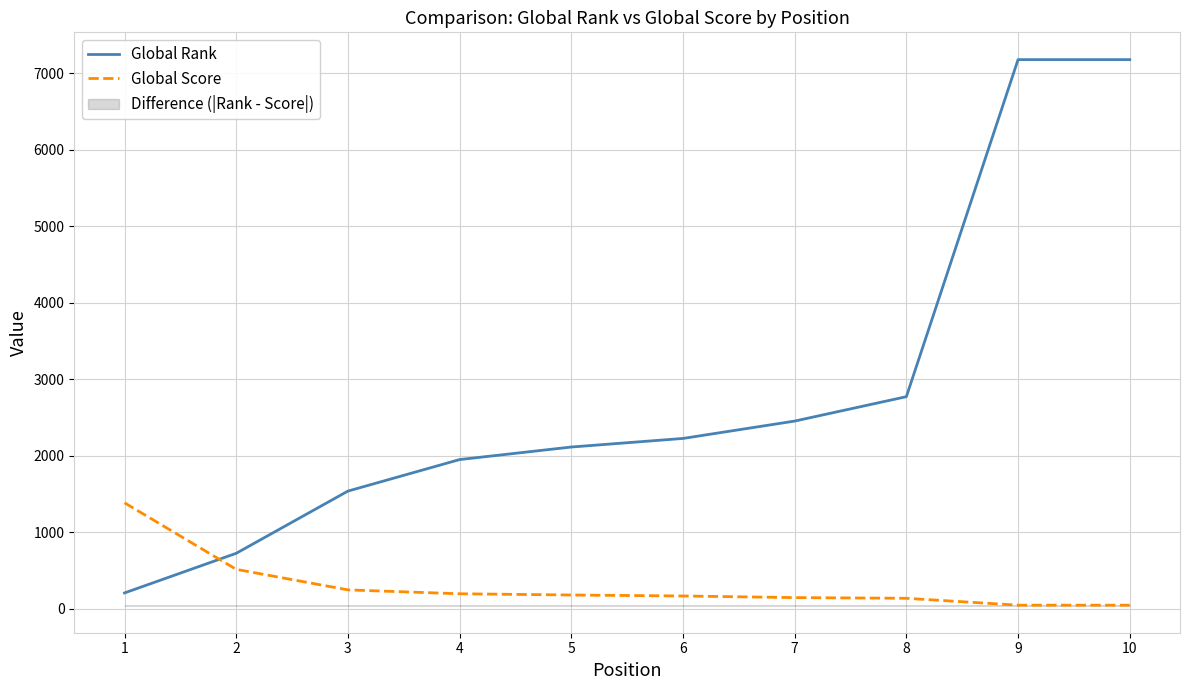

Reading left to right, what are all the values shown in this chart?

Global Rank: 1=205	2=723	3=1536	4=1948	5=2112	6=2224	7=2451	8=2770	9=7175	10=7175
Global Score: 1=1383	2=513	3=245	4=194	5=178	6=165	7=144	8=135	9=45	10=45